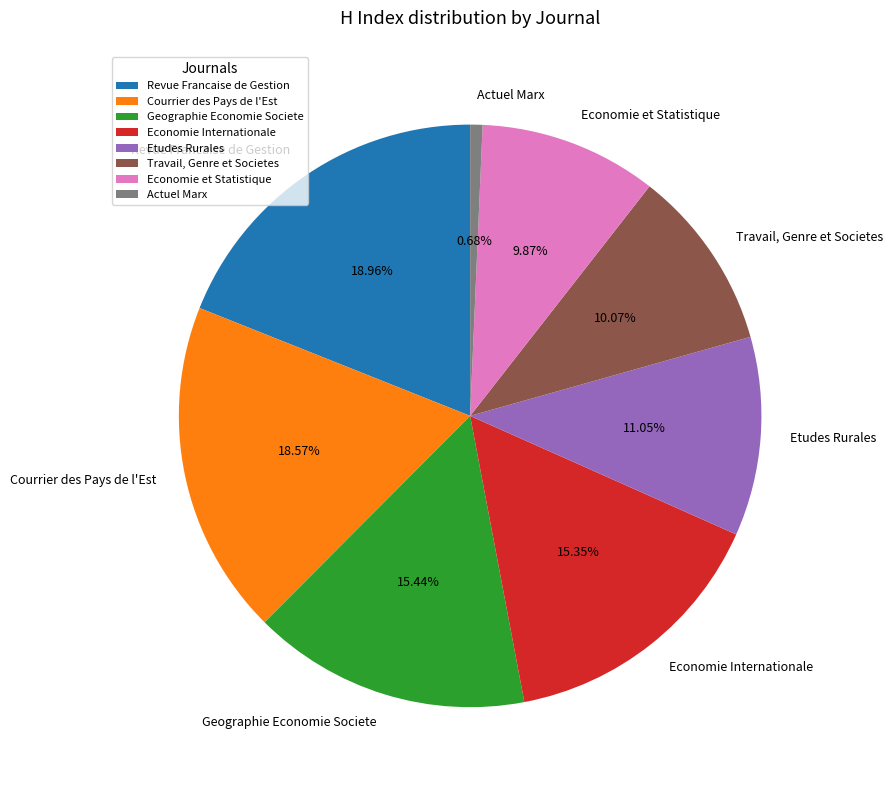

Do Etudes Rurales and Economie et Statistique together represent more than half of the pie?

No